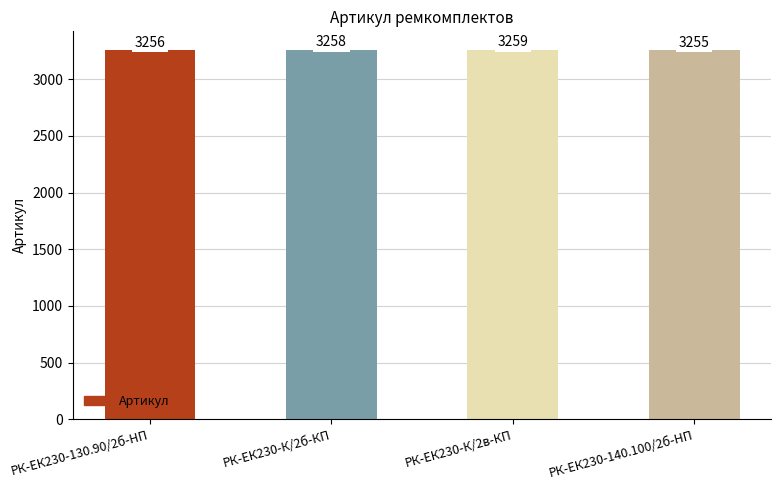

Reading left to right, extract all data points from this chart.

РК-ЕК230-130.90/2б-HП=3256	РК-ЕК230-К/2б-КП=3258	РК-ЕК230-К/2в-КП=3259	РК-ЕК230-140.100/2б-HП=3255